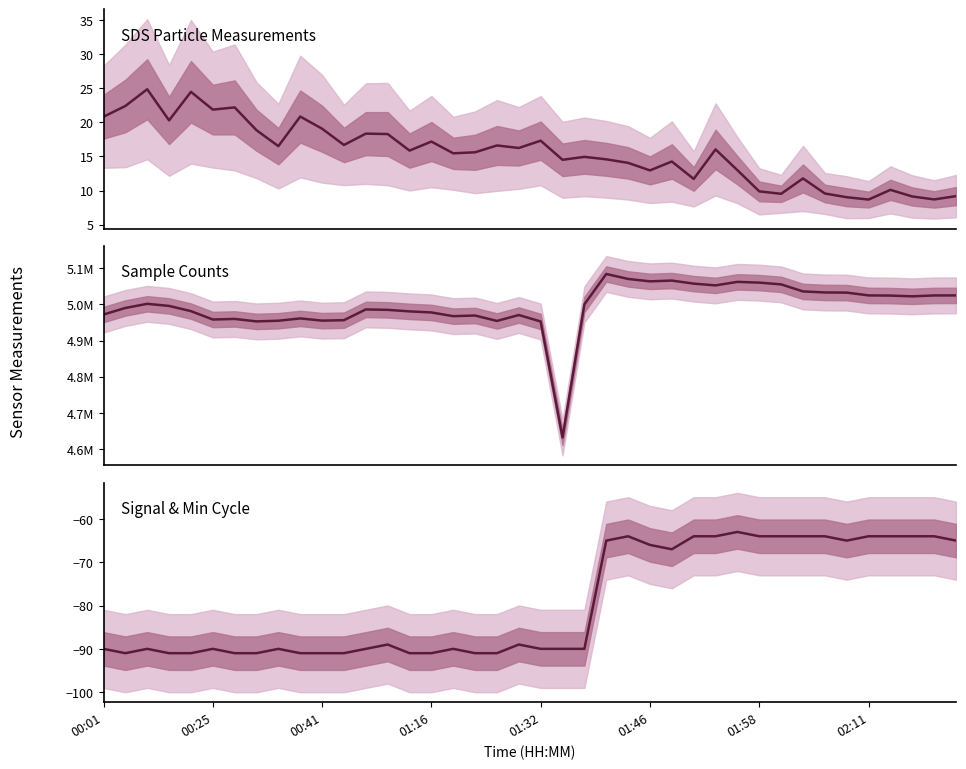

At which category does the chart reach its minimum across all series?

00:25